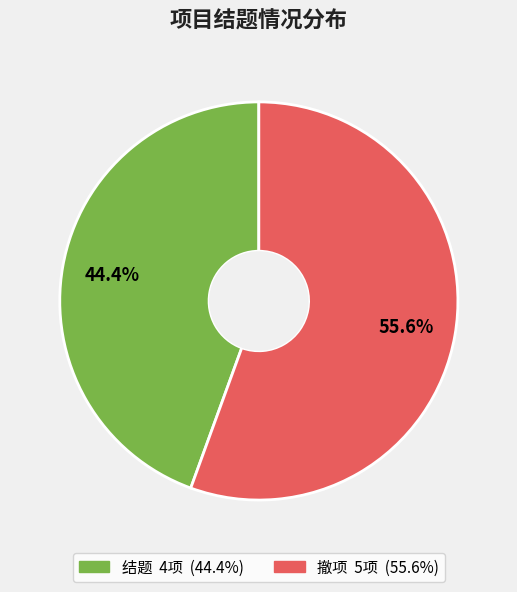

How many segments does this pie chart have?

2